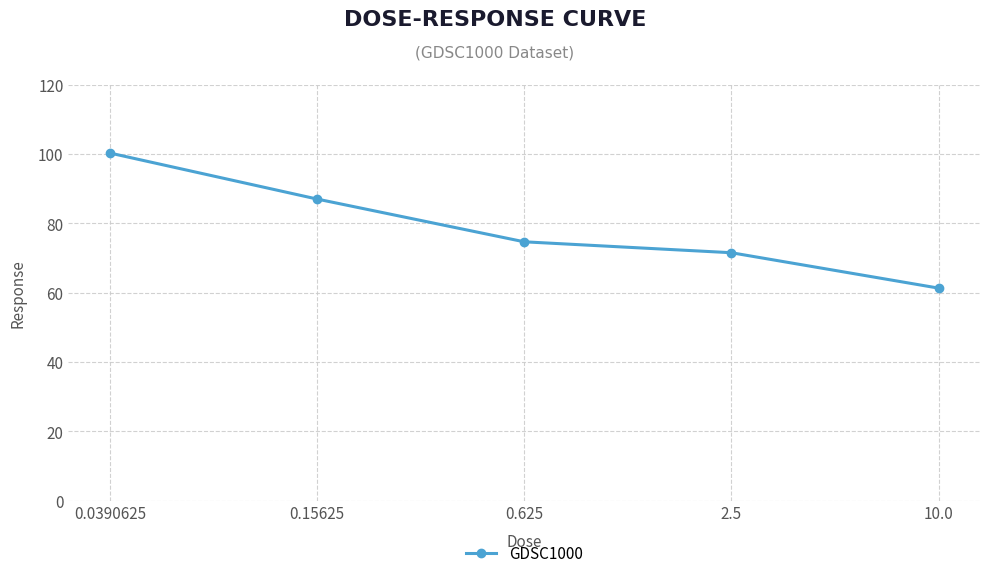

Where does the data first go above 74?

0.0390625